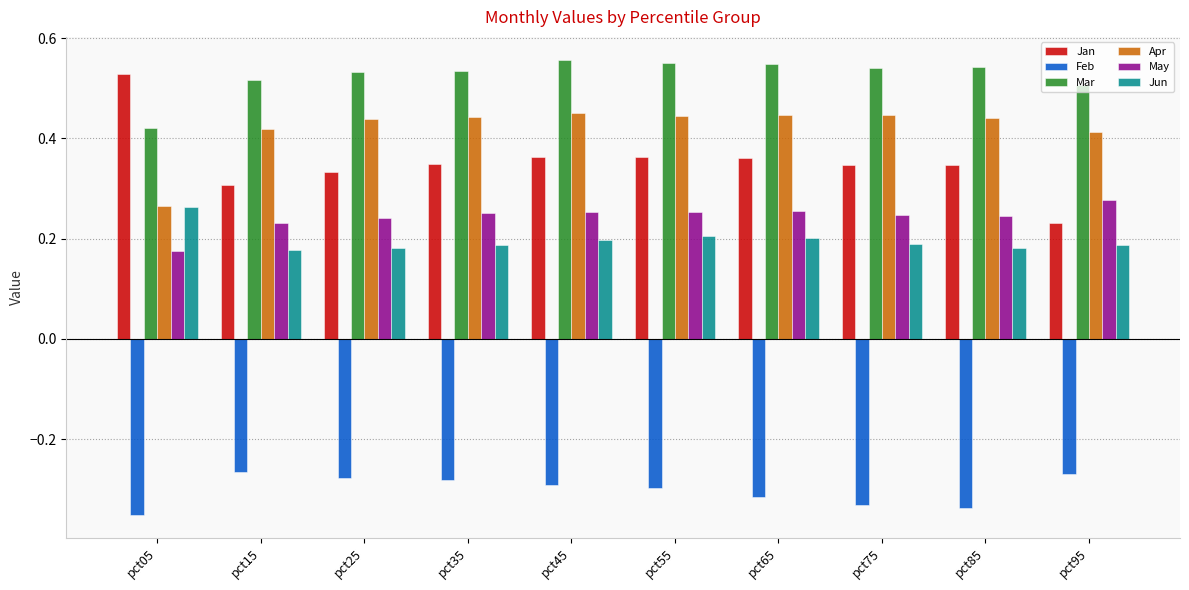

What is the sum of the Mar values at pct85 and pct65?

1.1